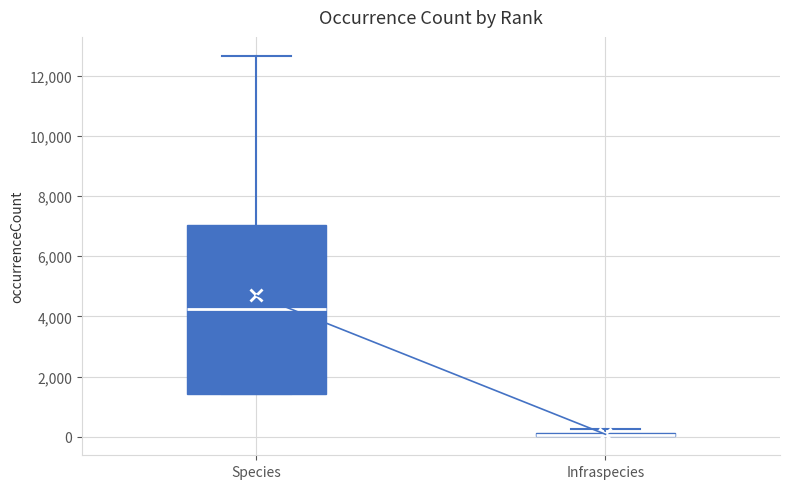

Where is the upper edge of the box for Infraspecies on the y-axis? The values are not printed on the chart, so give them approximately, as read against the axis.

200